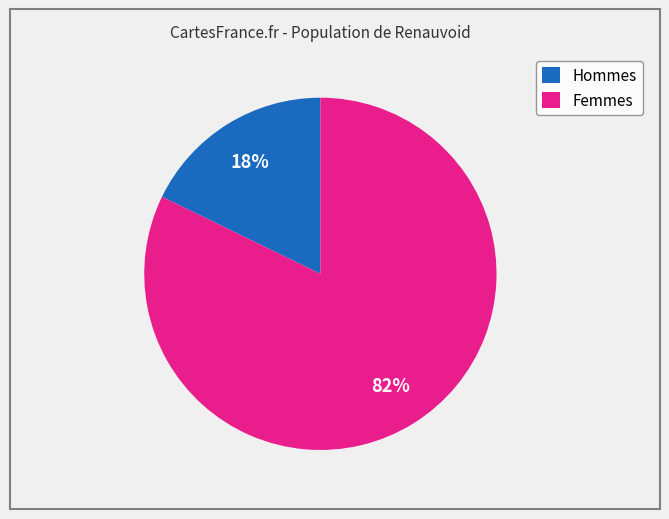

Is there a majority slice in this chart?

Yes